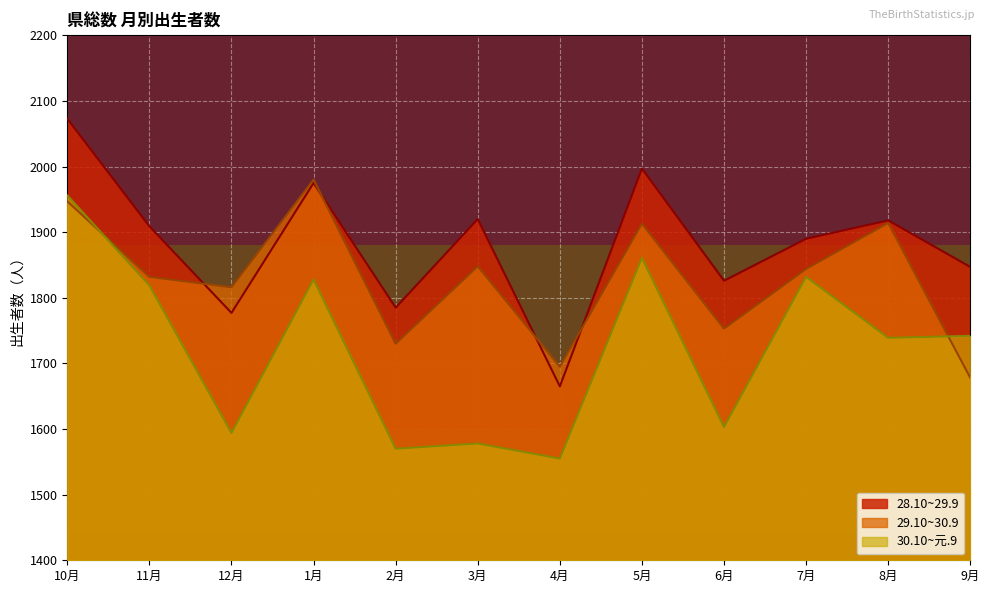

At which label does 29.10~30.9 first exceed 1844?

10月